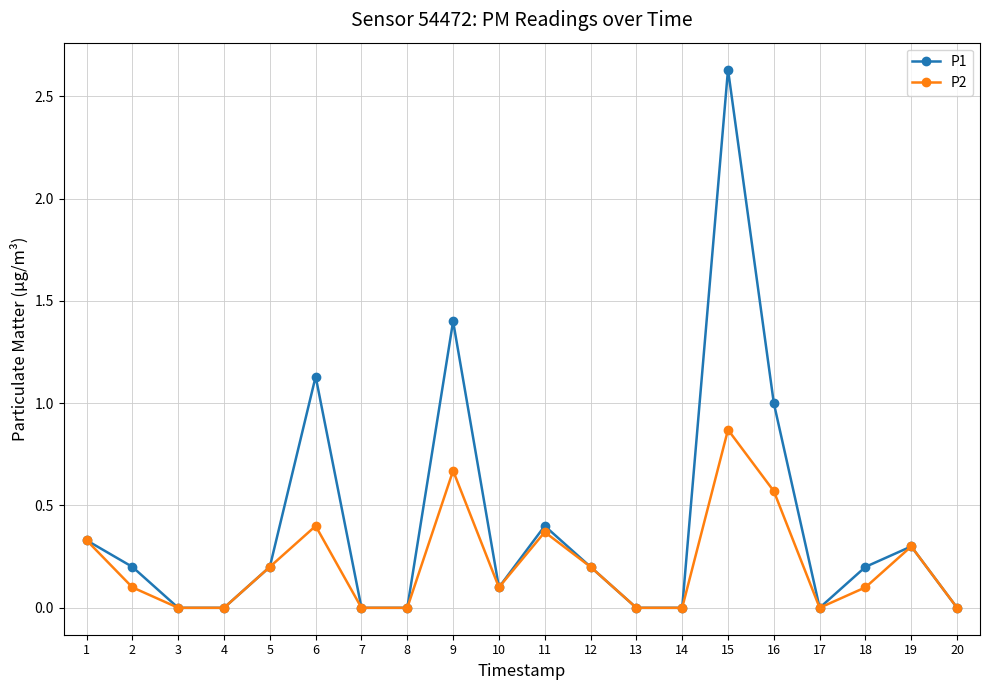

Which series has the largest total across all categories?

P1